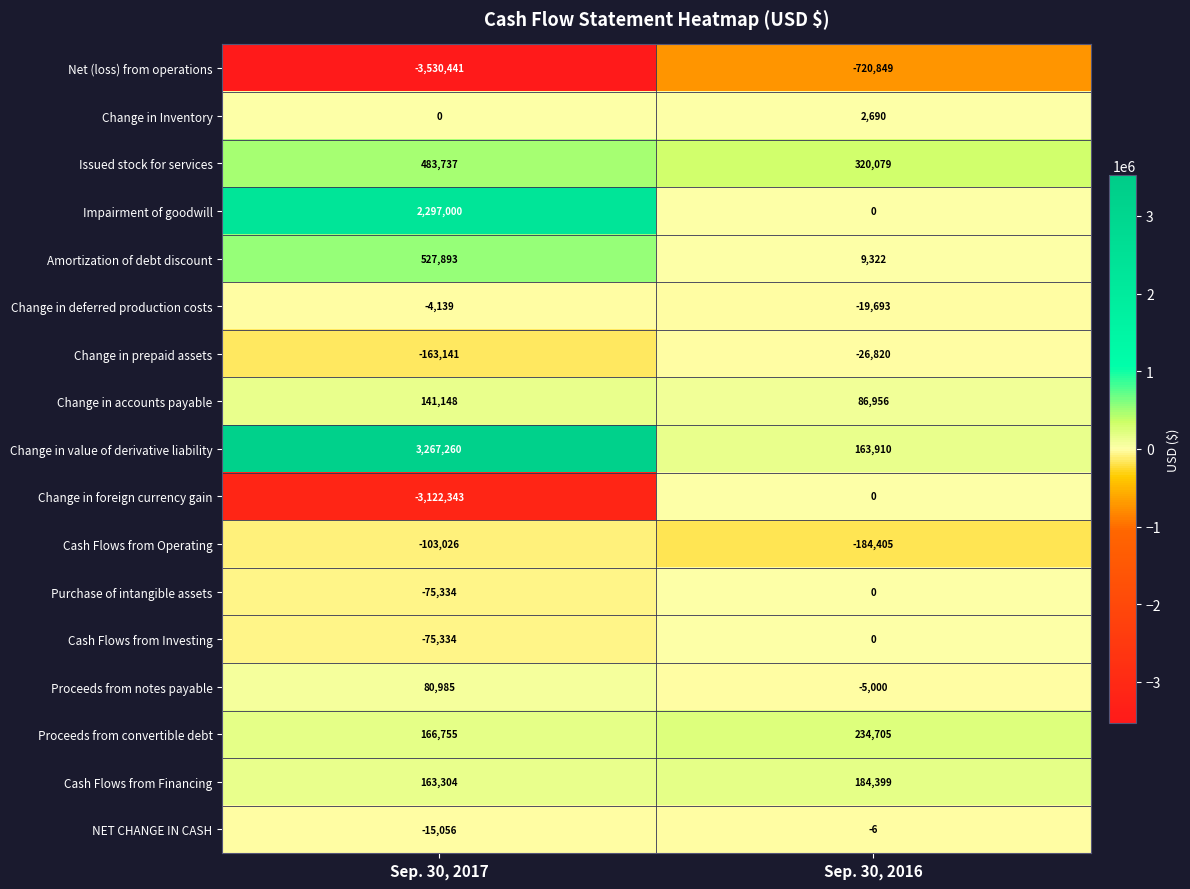

List the labels in order of Purchase of intangible assets value, smallest first.

Sep. 30, 2017, Sep. 30, 2016